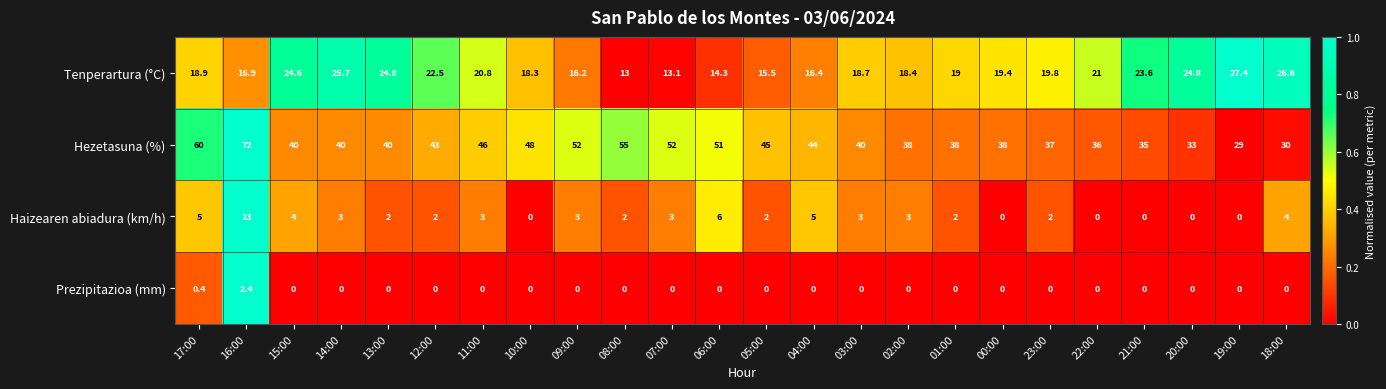

Where does the Haizearen abiadura (km/h) series first go above 3?

17:00